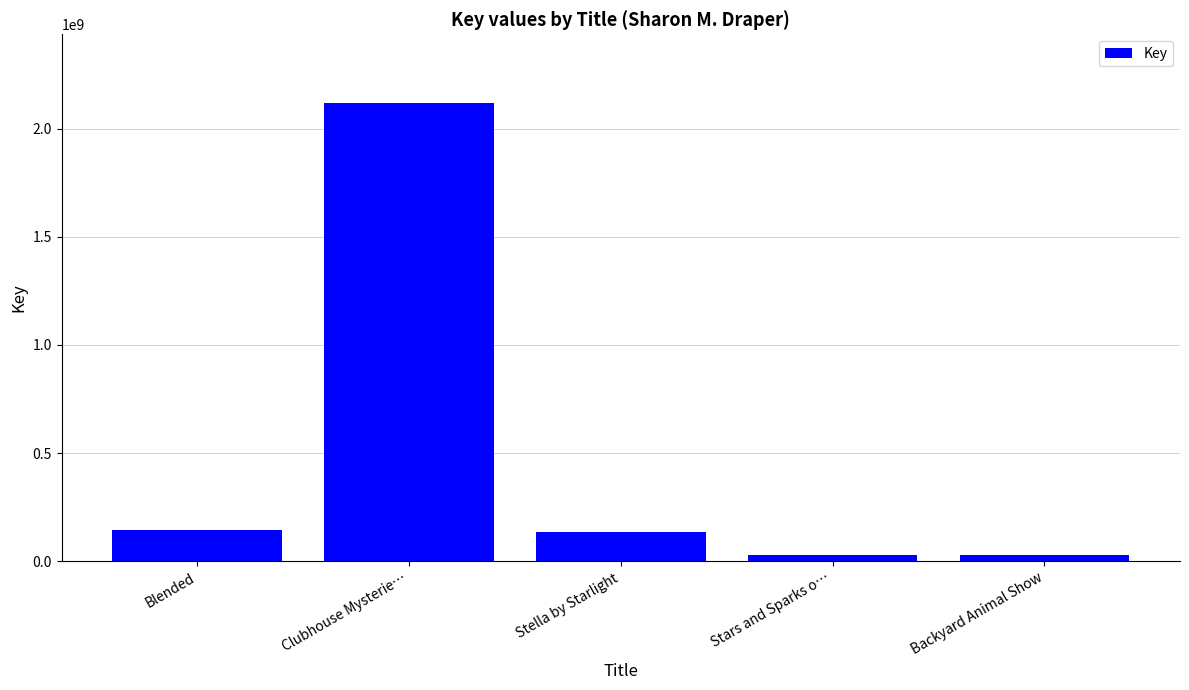

Between Stars and Sparks o… and Clubhouse Mysterie…, which is larger?

Clubhouse Mysterie…